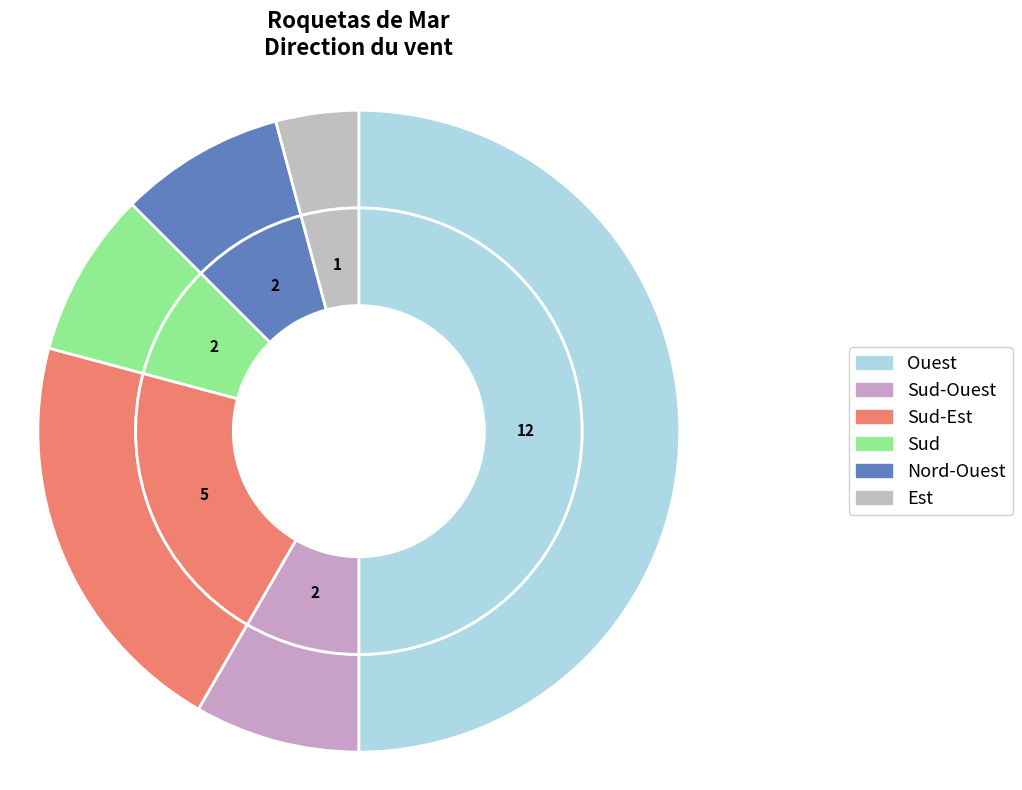

Is it true that Nord-Ouest is 1% of the pie?

False